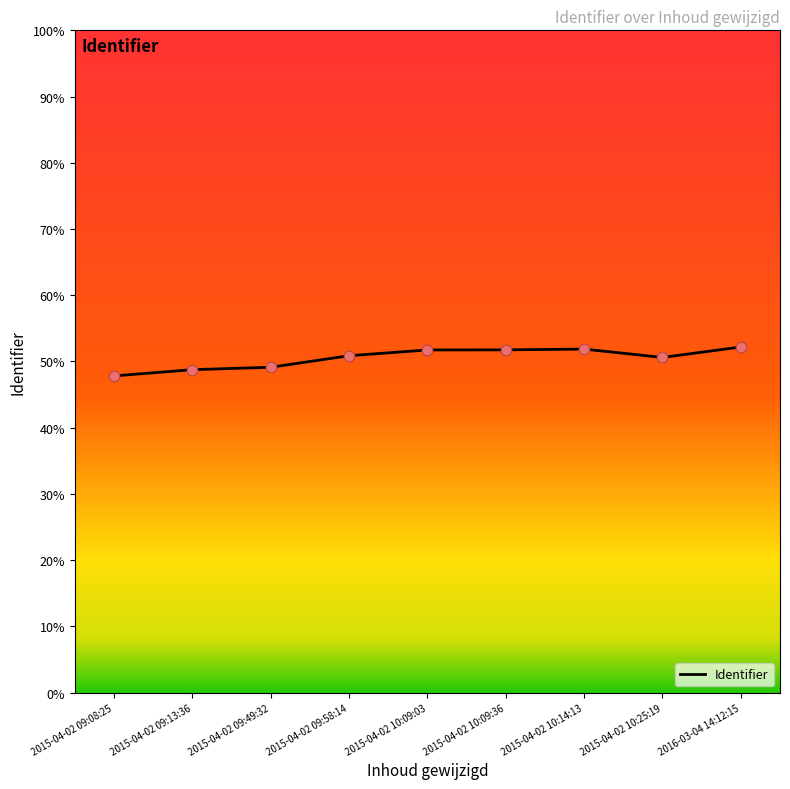

Is this an area chart (filled region under the line)?

No